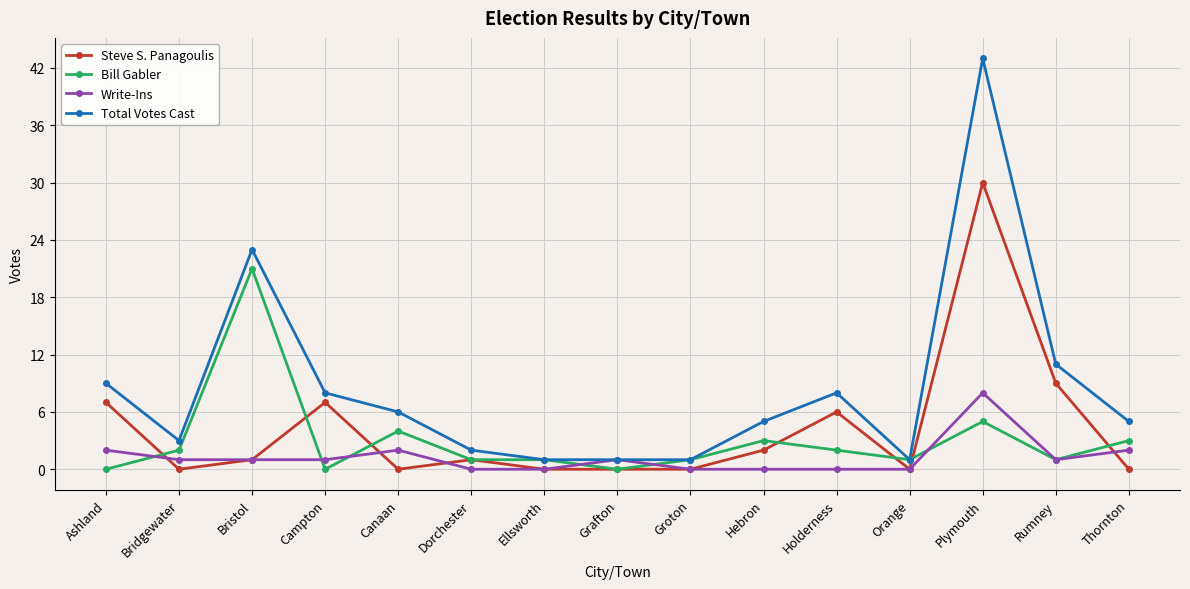

Does the chart have visible grid lines?

Yes